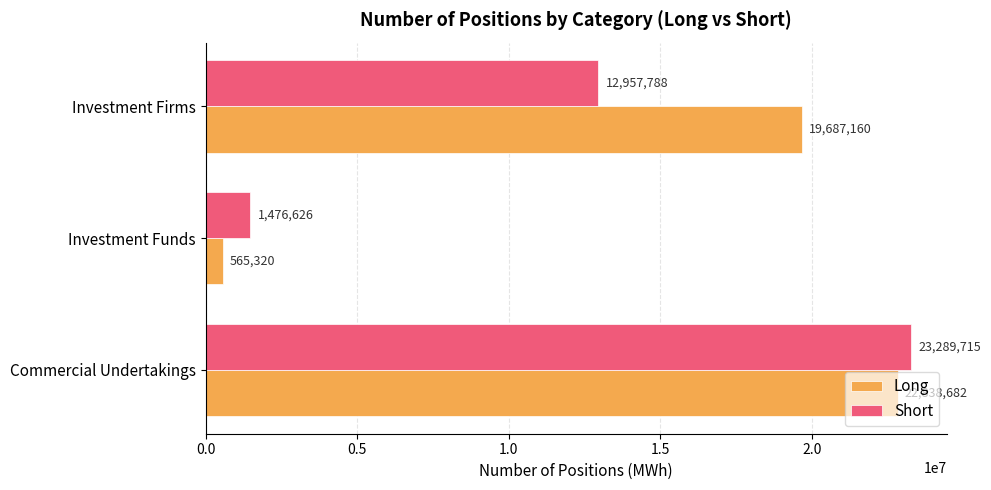

What is the average value of the Short series?

12574710